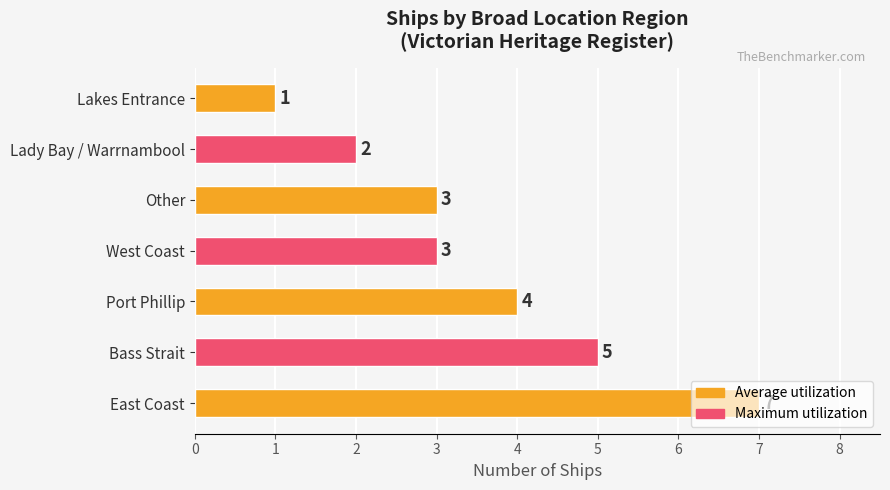

Which category has the lowest value across all series?

Lakes Entrance